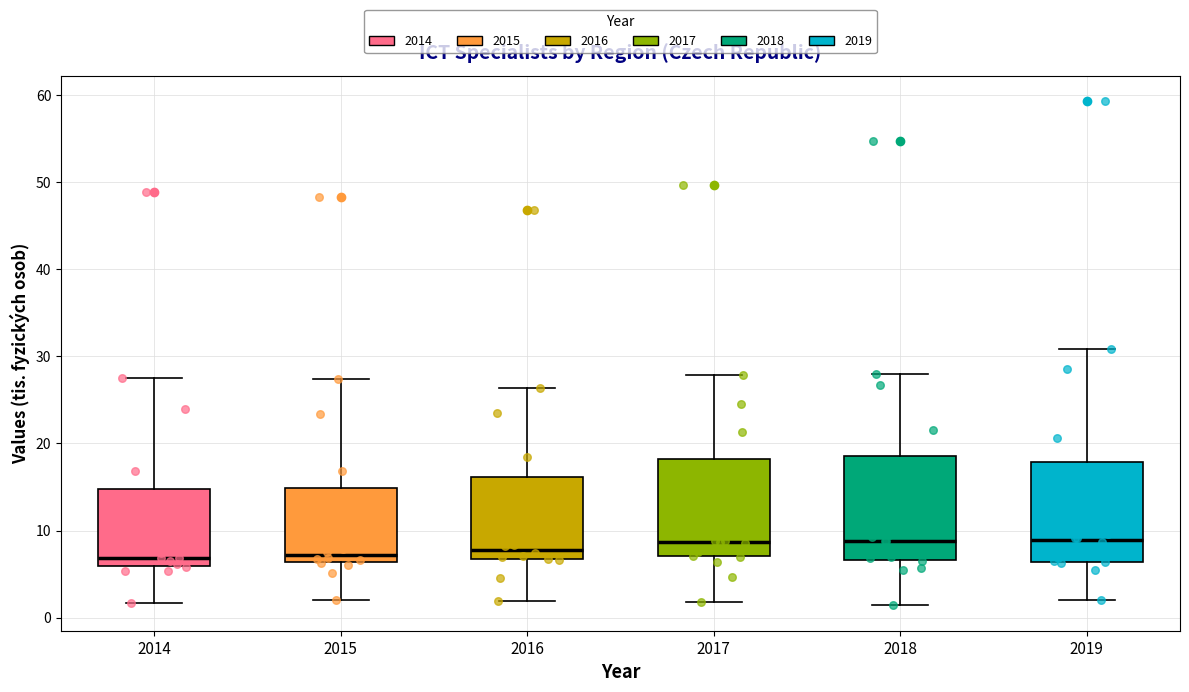

Reading left to right, read every box against the y-axis: the position of its median line, the range the box covers, and the ends of its whiskers. The values are not printed on the chart, so give them approximately, as read against the axis.

2014: median 7, box 6 to 15, whiskers 2 to 28
2015: median 7, box 6 to 15, whiskers 2 to 27
2016: median 8, box 7 to 16, whiskers 2 to 26
2017: median 9, box 7 to 18, whiskers 2 to 28
2018: median 9, box 7 to 19, whiskers 1 to 28
2019: median 9, box 6 to 18, whiskers 2 to 31